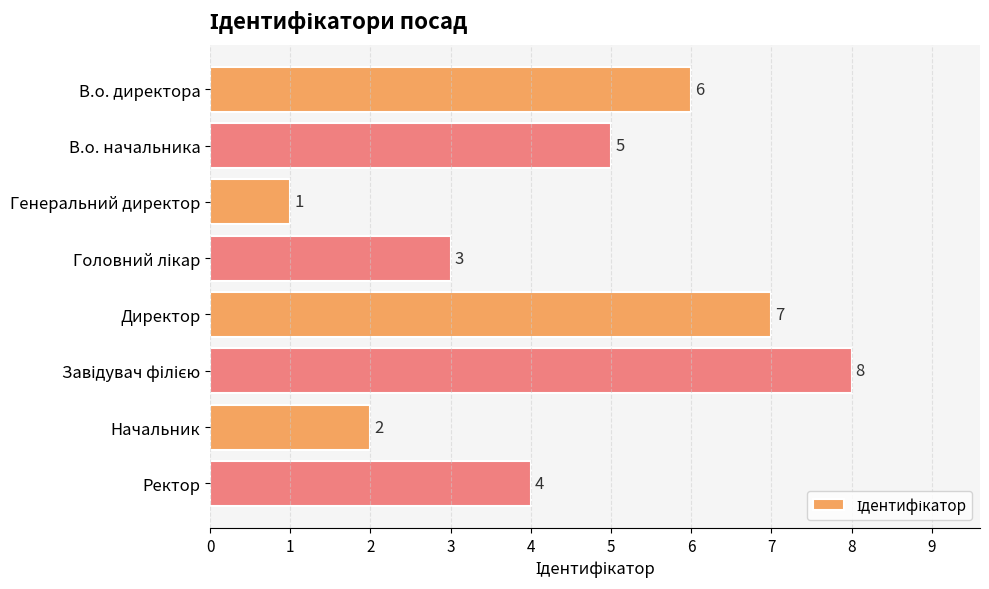

How many data points are less than 5?

4